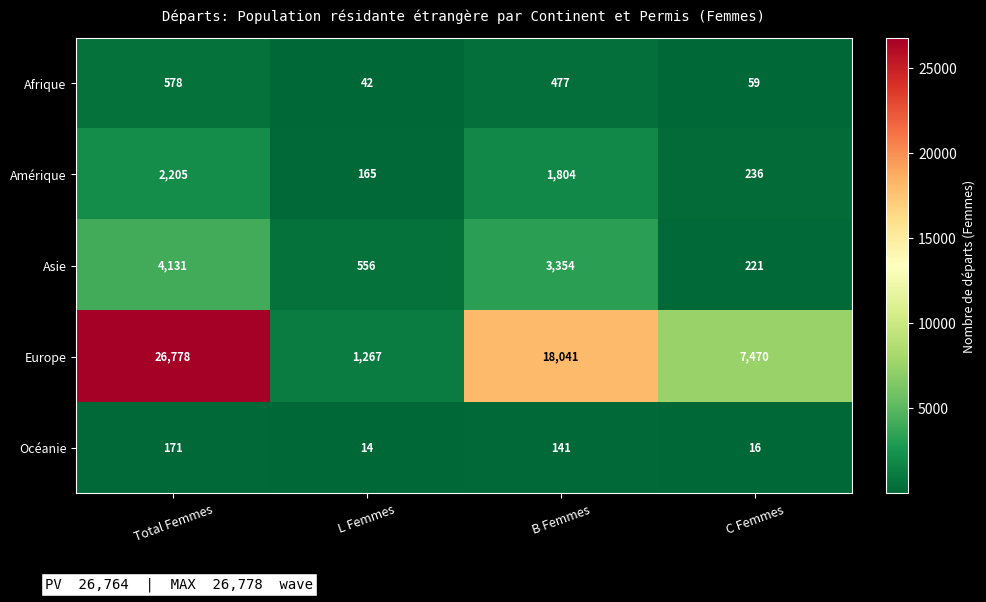

Which category has the highest value in the Amérique series?

Total Femmes